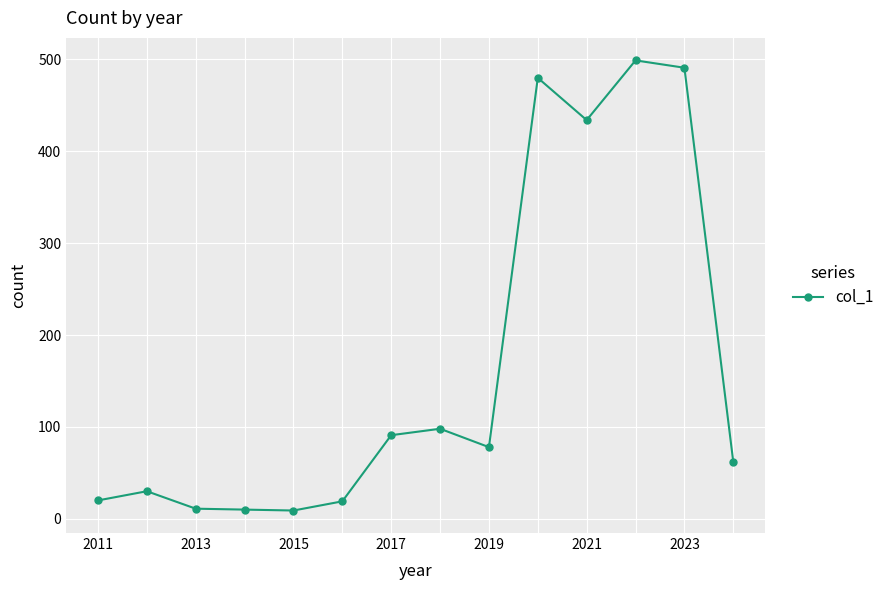

How many values are below 78?

7